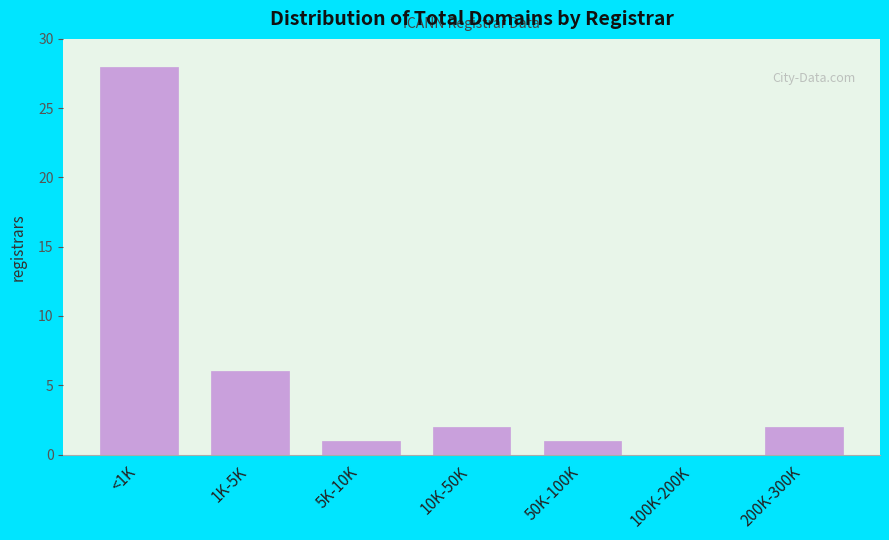

Reading right to left, list all the values displayed in this chart.

200K-300K=2	100K-200K=0	50K-100K=1	10K-50K=2	5K-10K=1	1K-5K=6	<1K=28